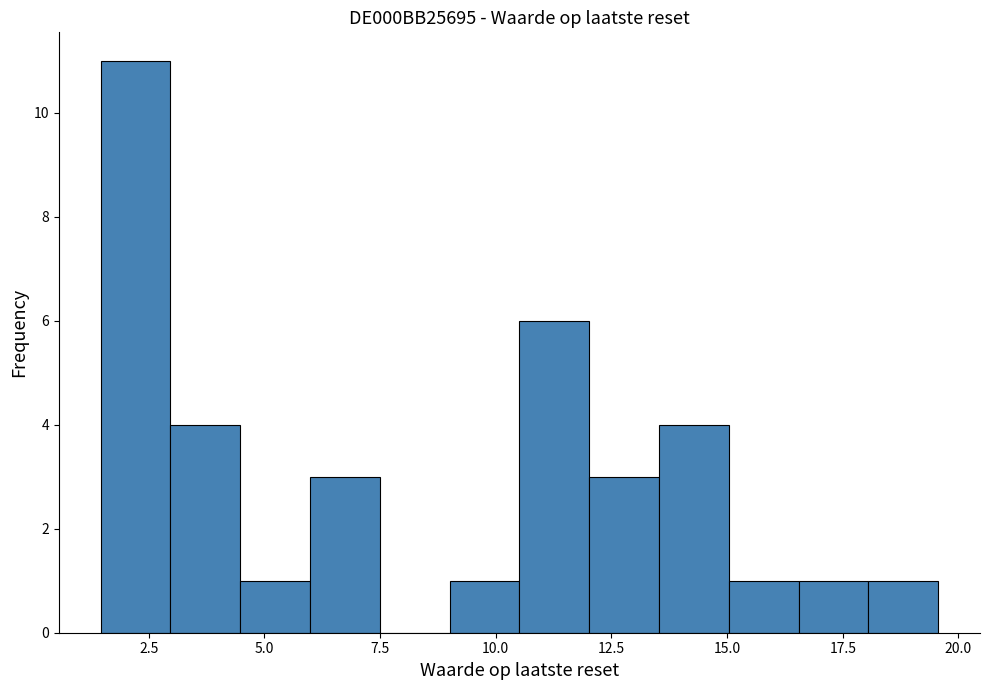

Read against the x-axis, roughly where is the centre of the tallest bar?

2.0